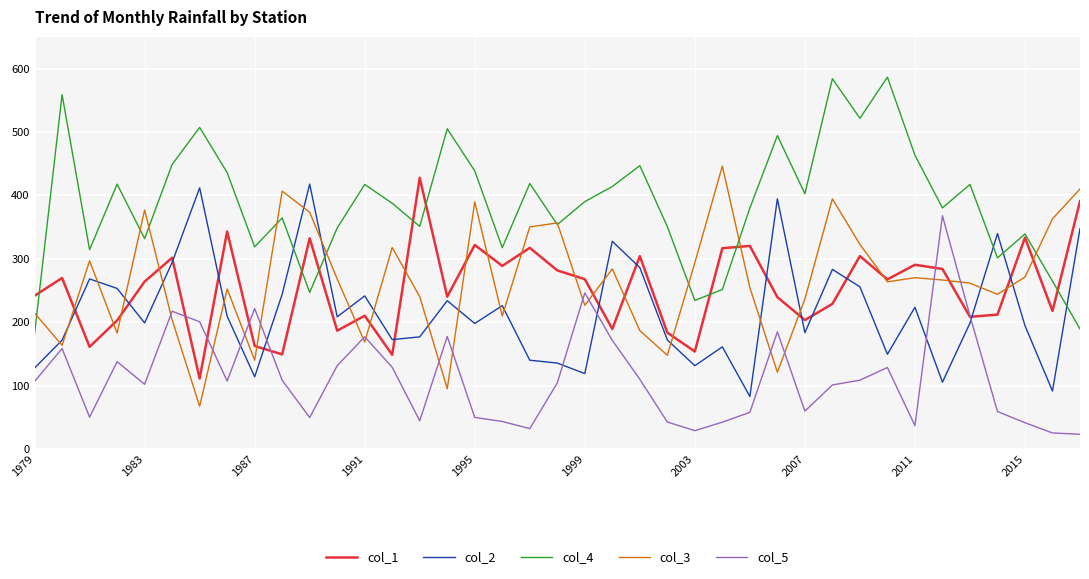

Which series has the largest total across all categories?

col_4